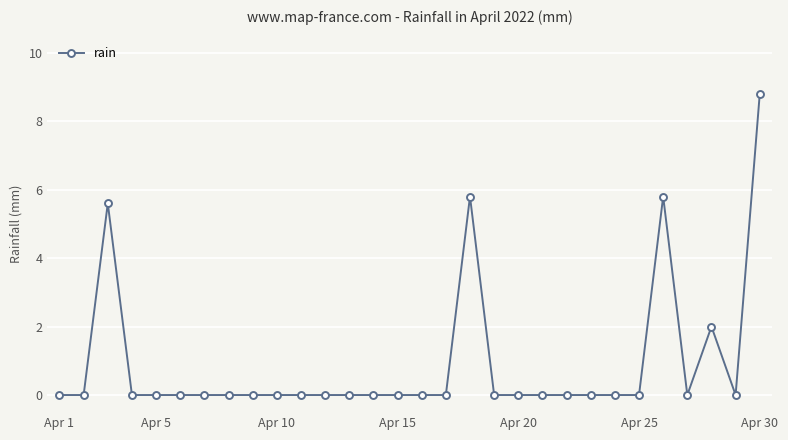

What is the value of the 28th point from the left?

2.0